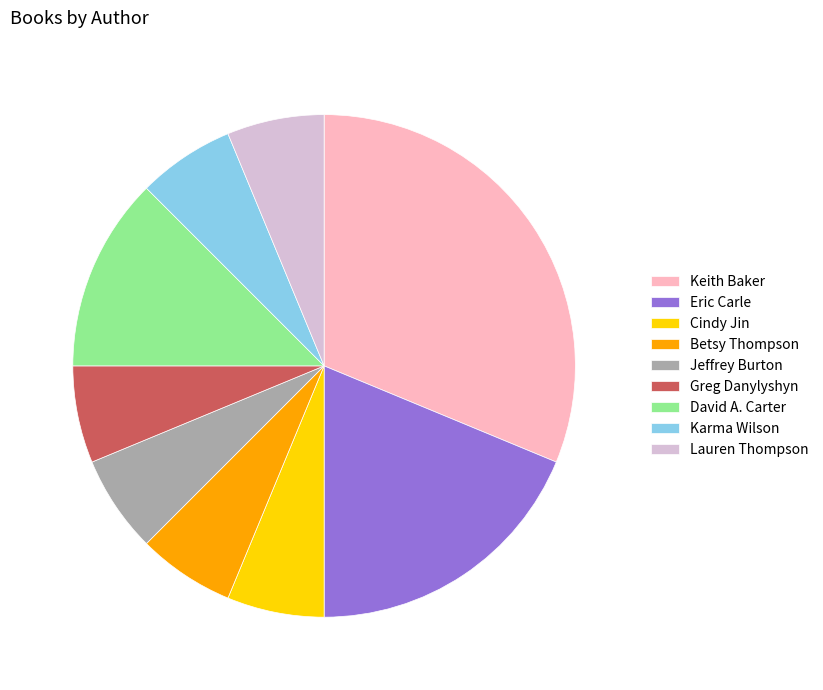

Is it true that Eric Carle is 27% of the pie?

False